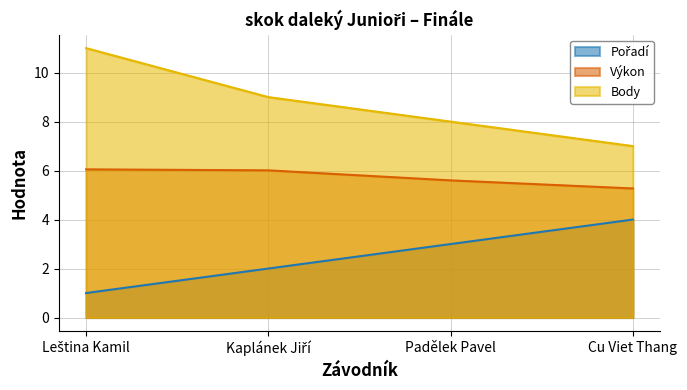

What is the minimum value for Výkon?

5.3